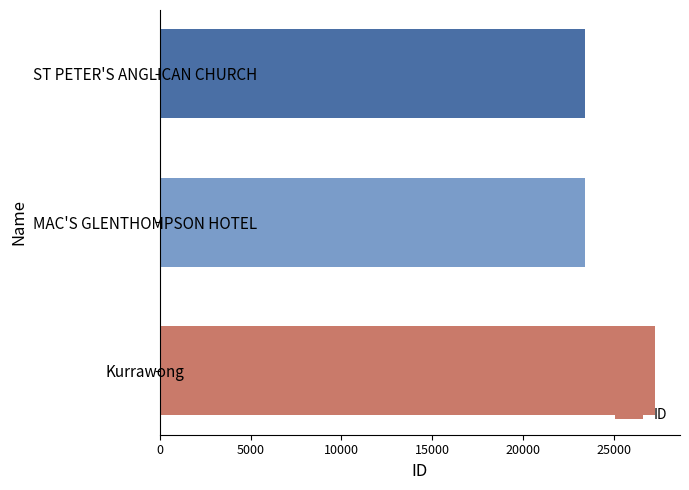

What is the greatest value displayed?

27238